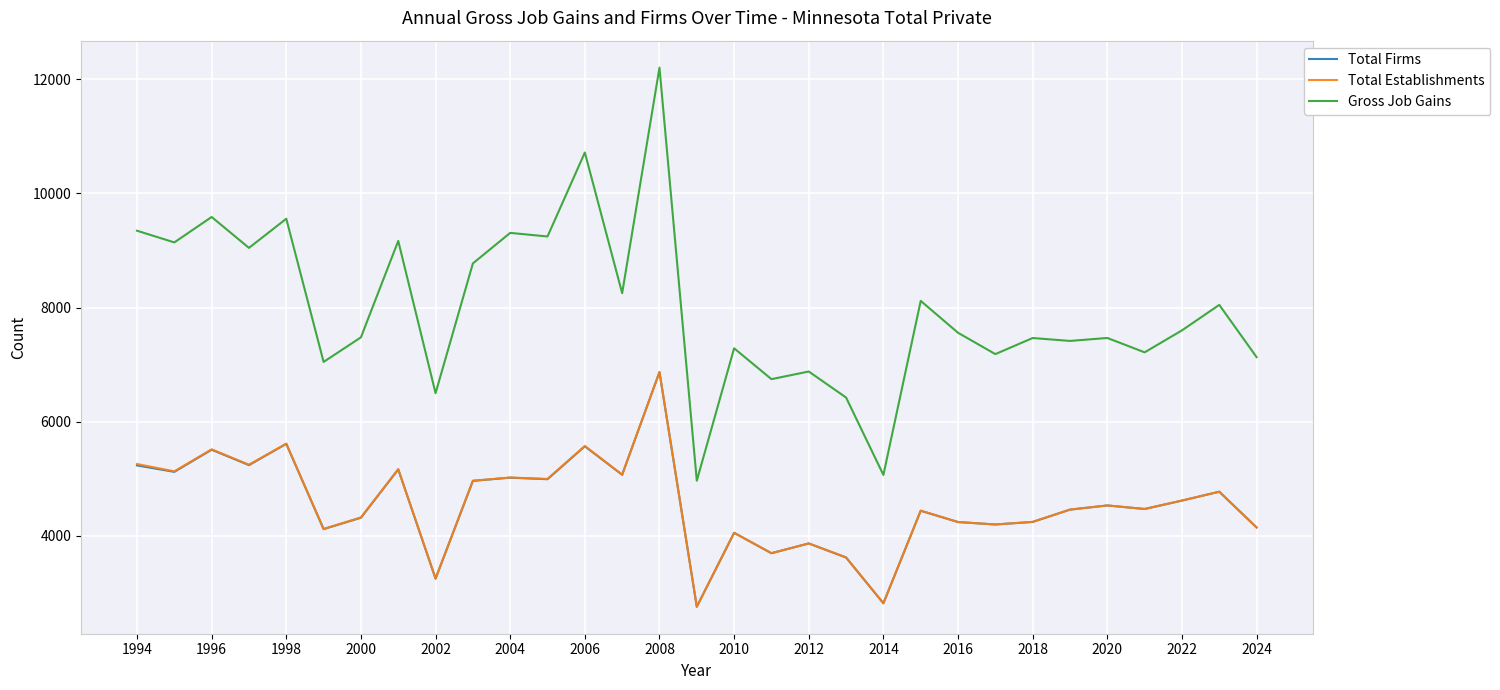

Count the number of data series in this chart.

3